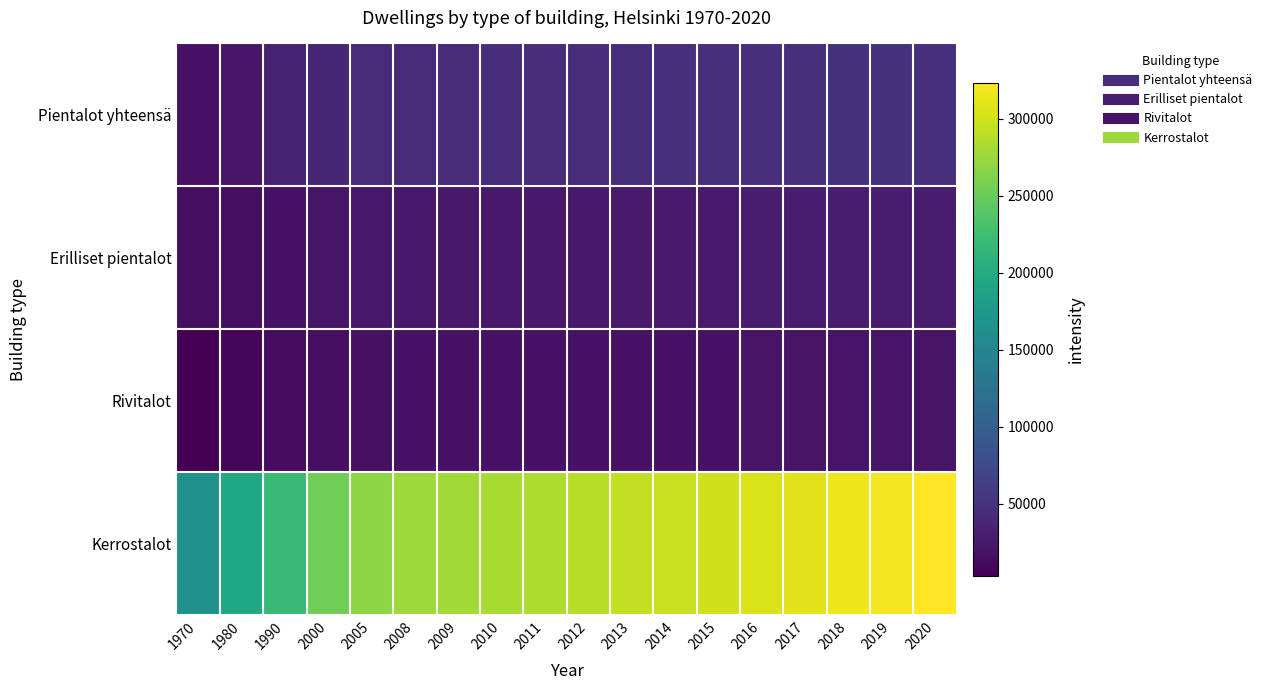

Which has a higher value, 2019 or 2016?

2019